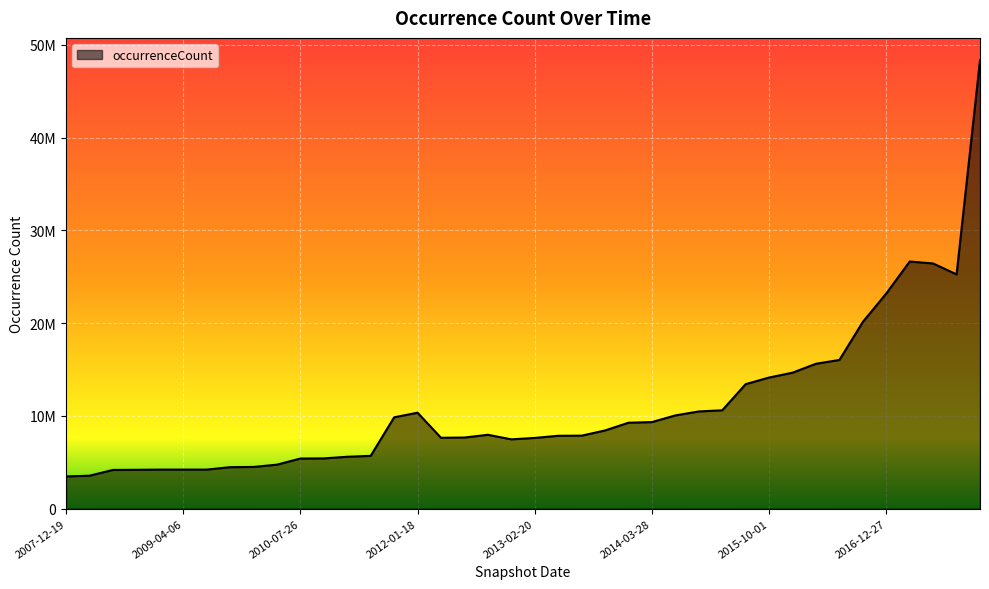

Does the chart display data point markers on the line(s)?

No